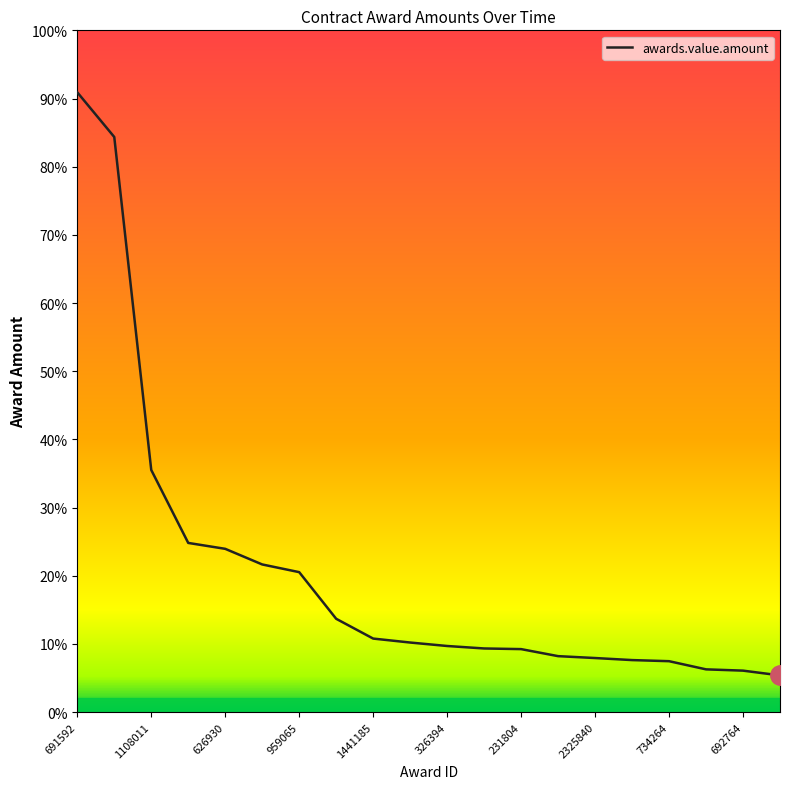

What is the value of the 3rd point from the left?

285500.0